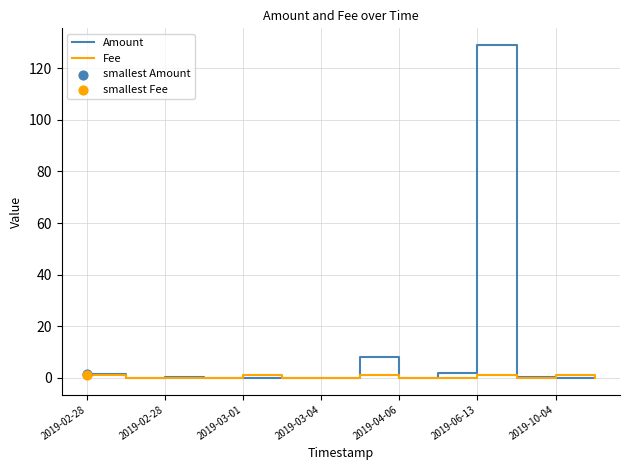

At how many categories does at least one series exceed 107?

1